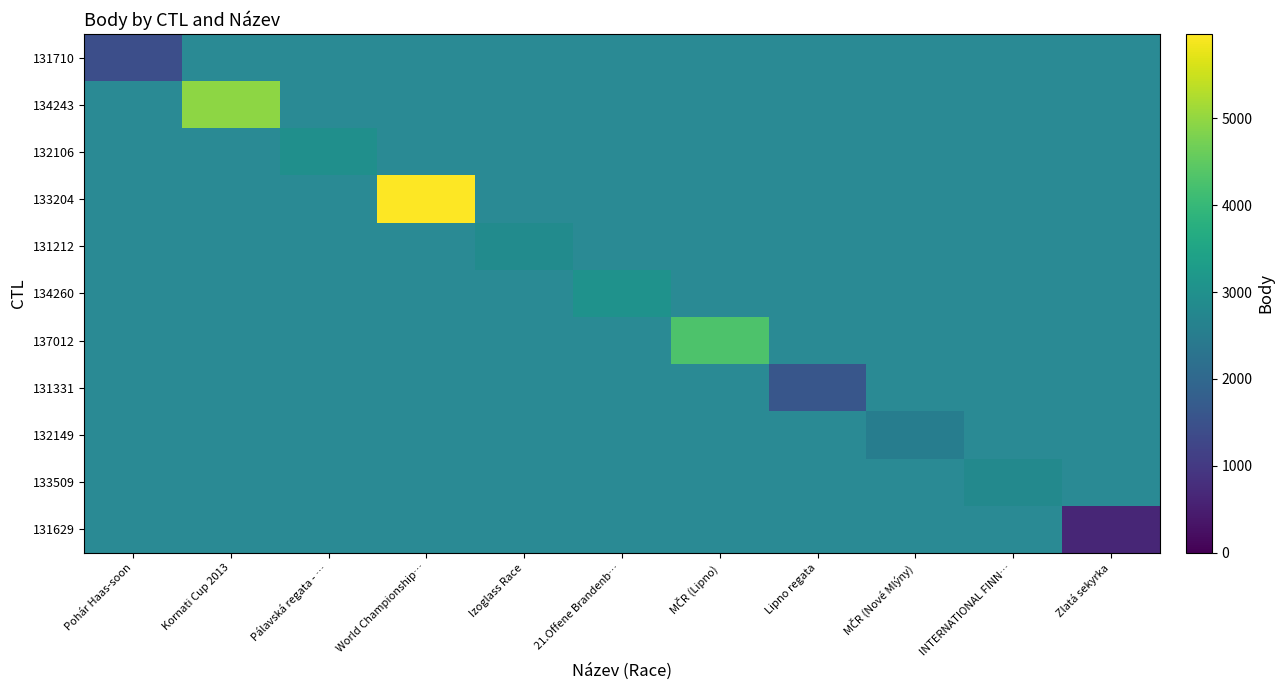

Which series has the largest total across all categories?

133204